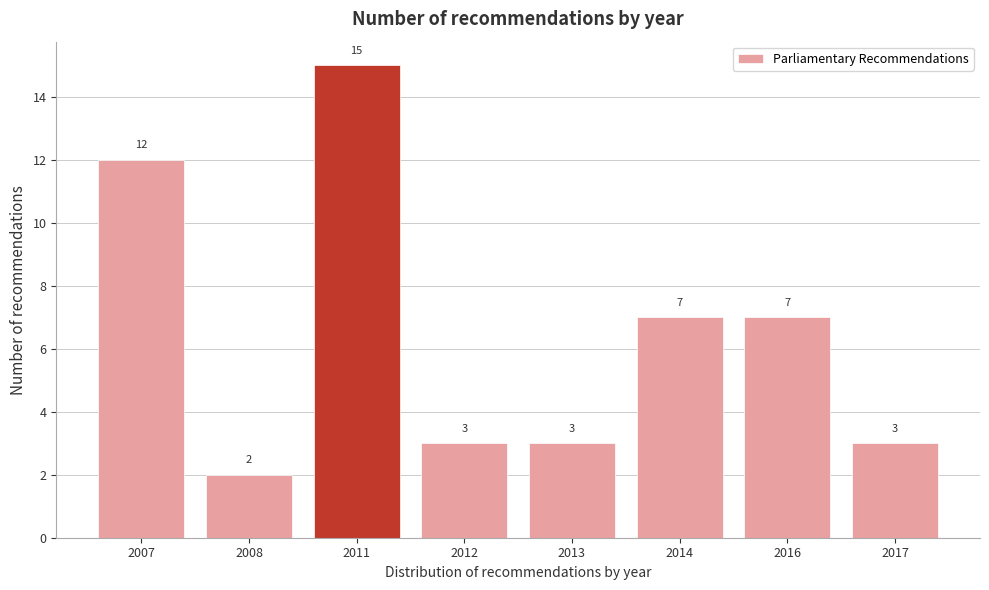

Reading right to left, extract all data points from this chart.

3	7	7	3	3	15	2	12